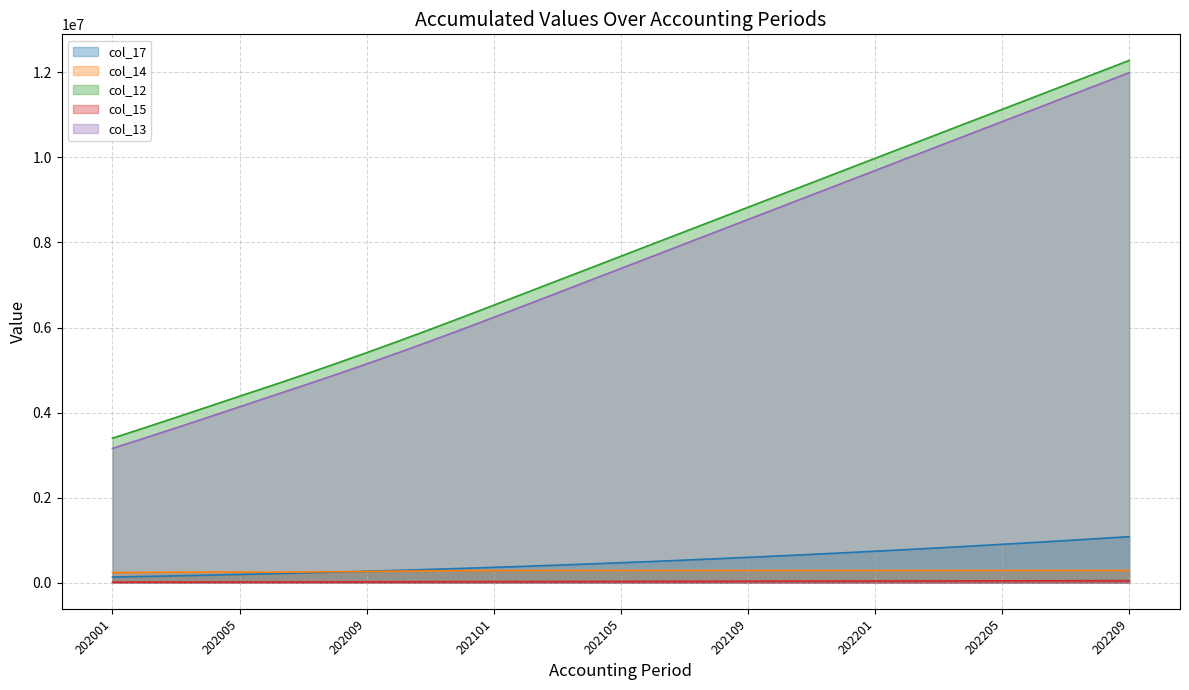

Does the chart display data point markers on the line(s)?

No